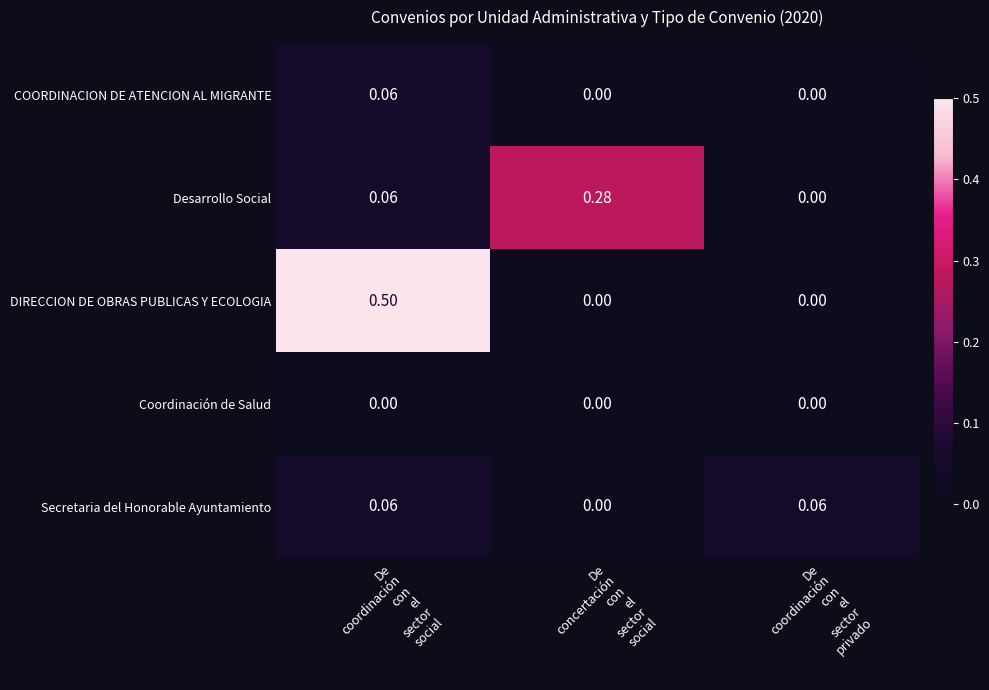

What is the total value across all series at De
coordinación
con
el
sector
social?

0.7